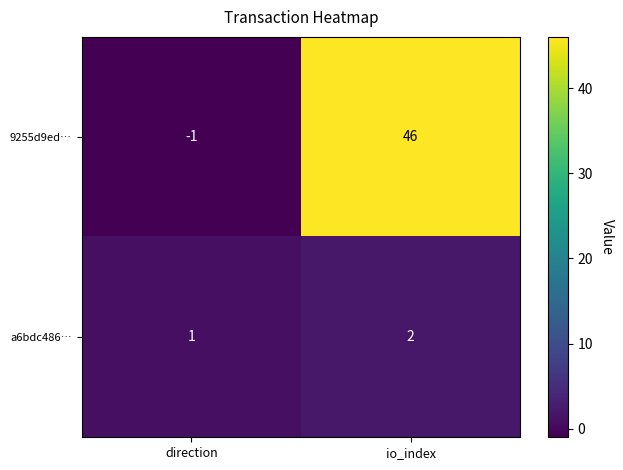

Reading right to left, what are all the values shown in this chart?

9255d9ed…: io_index=46	direction=-1
a6bdc486…: io_index=2	direction=1